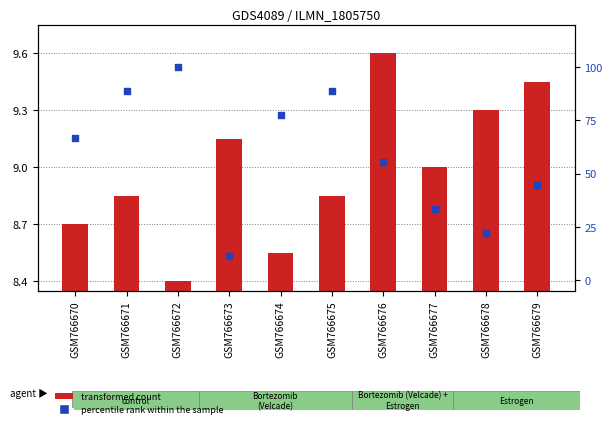

Which series has the largest total across all categories?

percentile rank within the sample